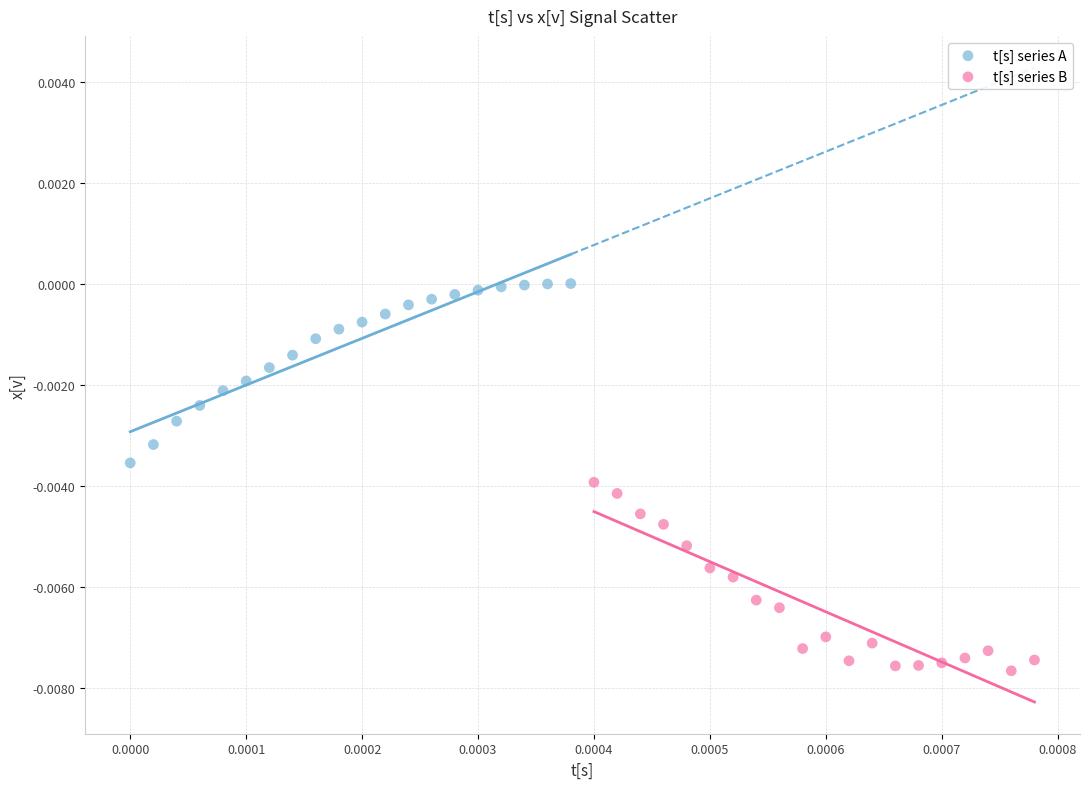

Which series contains the highest Y value?

t[s] series A